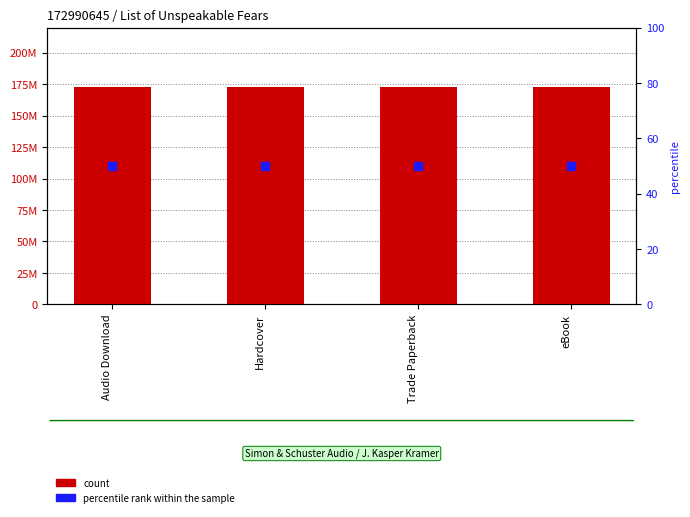

What are all the series names shown in the legend?

count, percentile rank within the sample